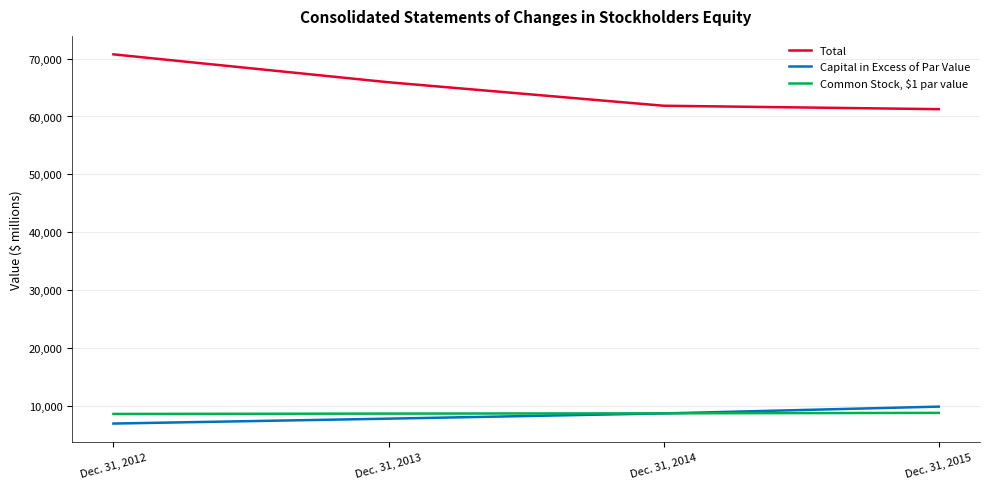

What is the maximum value for Common Stock, $1 par value?

8796